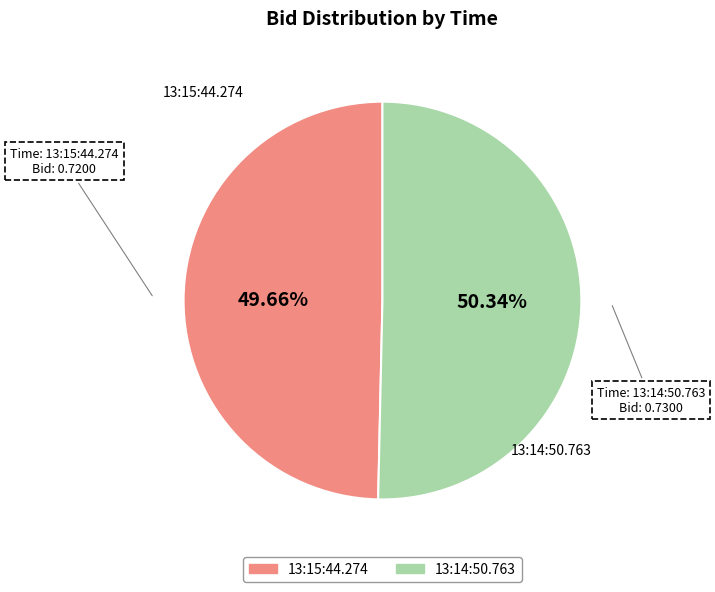

Which category has the smallest portion of the pie?

13:15:44.274